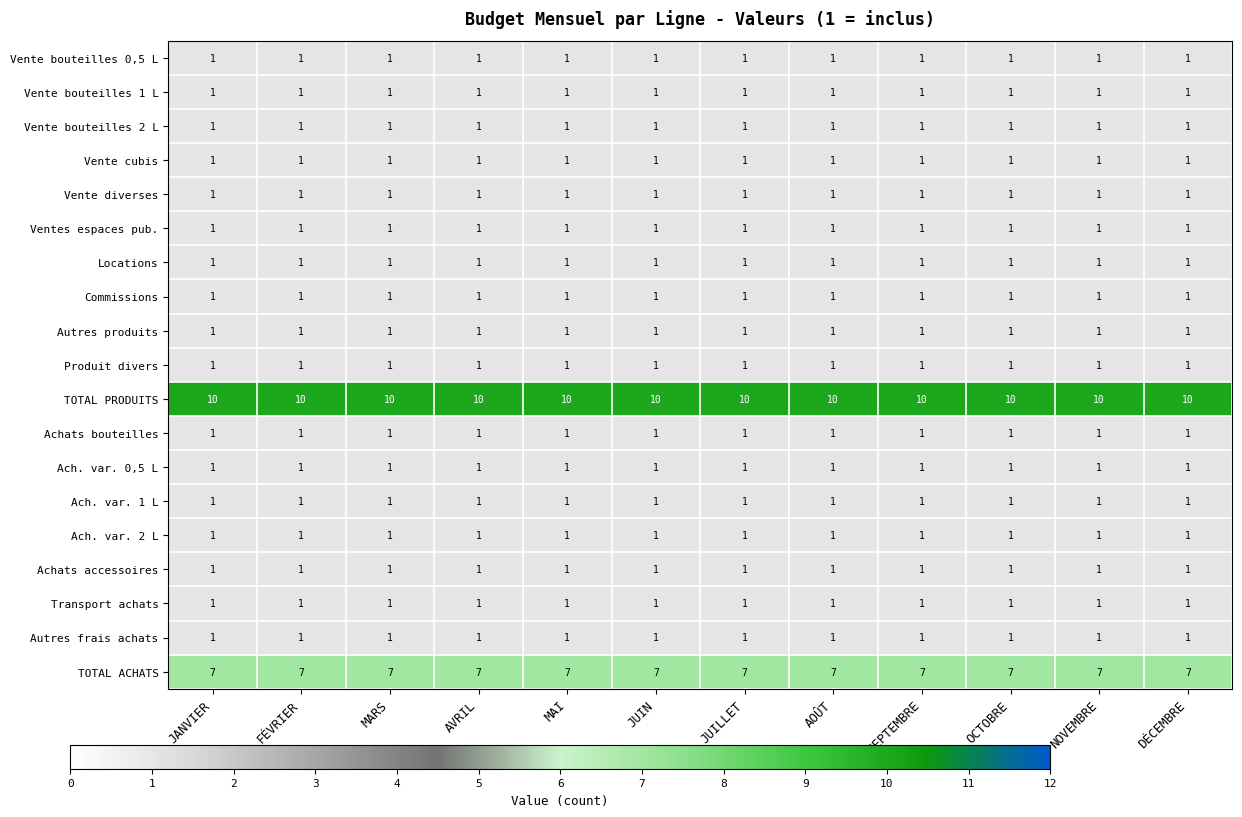

Read the TOTAL PRODUITS value at FÉVRIER.

10